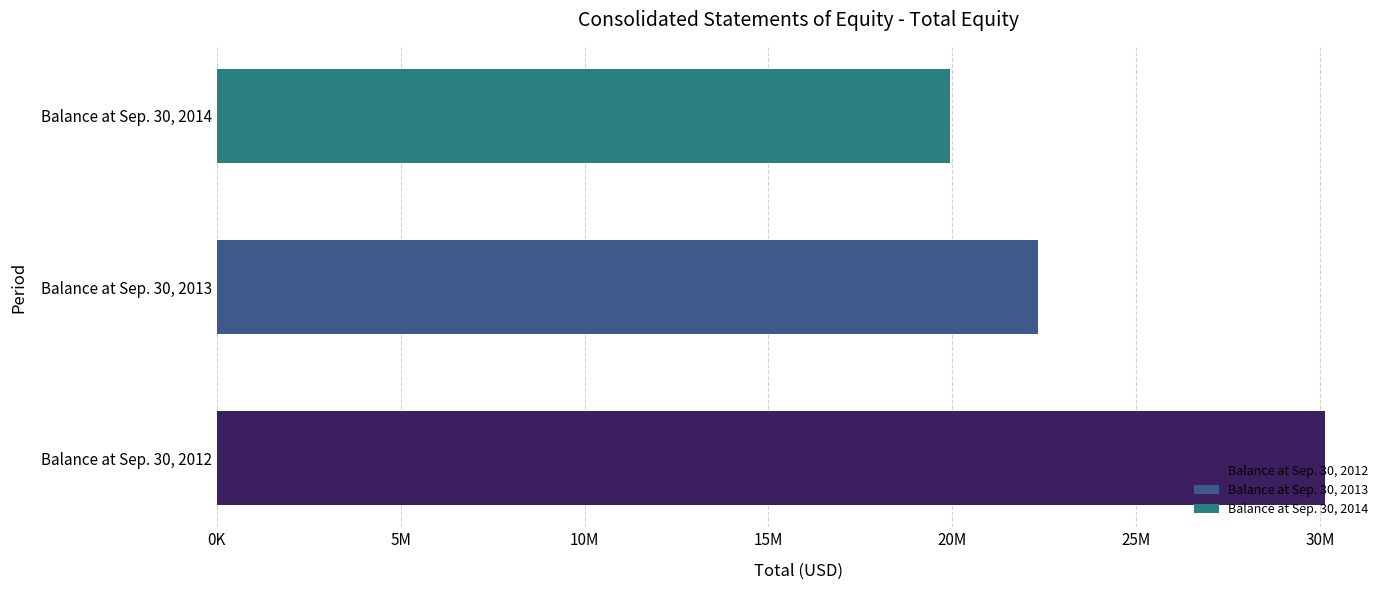

Between Balance at Sep. 30, 2014 and Balance at Sep. 30, 2012, which is larger?

Balance at Sep. 30, 2012